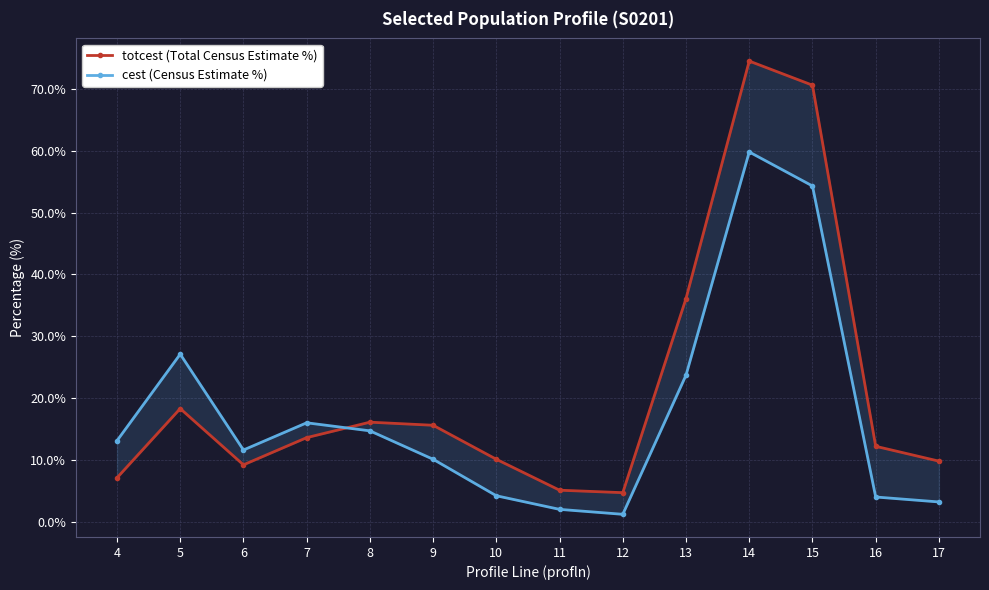

In cest (Census Estimate %), how many points are higher than both neighbors (excluding endpoints)?

3